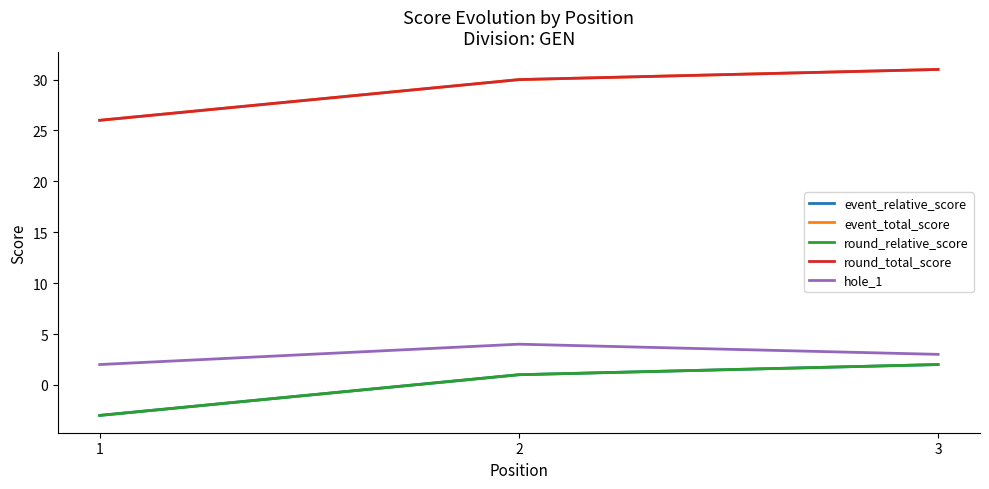

Does the chart display data point markers on the line(s)?

No